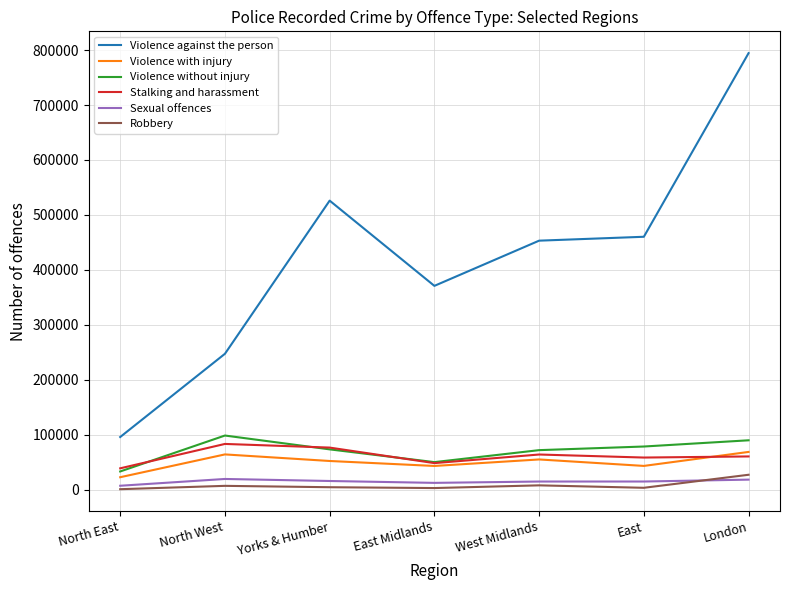

At how many categories does at least one series exceed 613960?

1